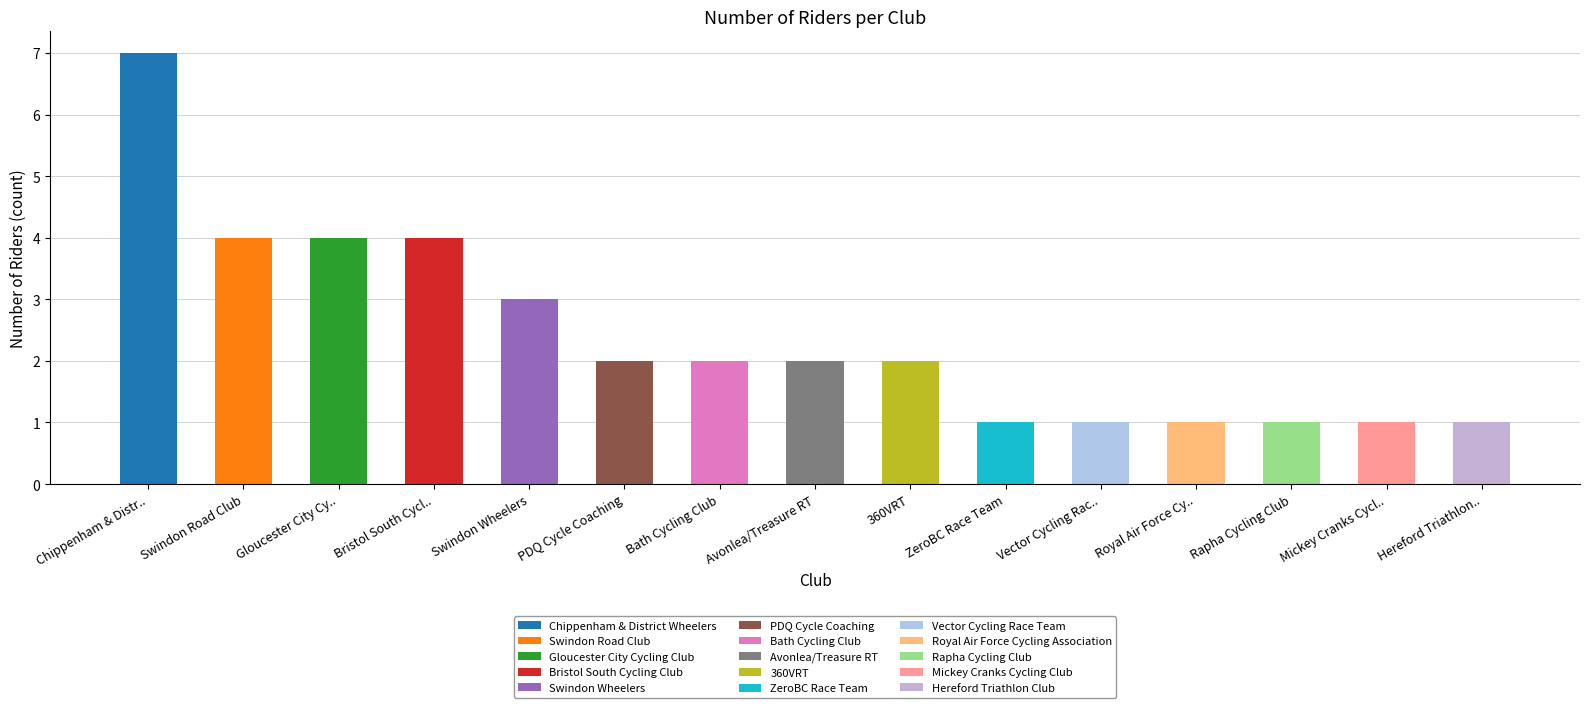

What is the label of the 6th bar from the right?

ZeroBC Race Team